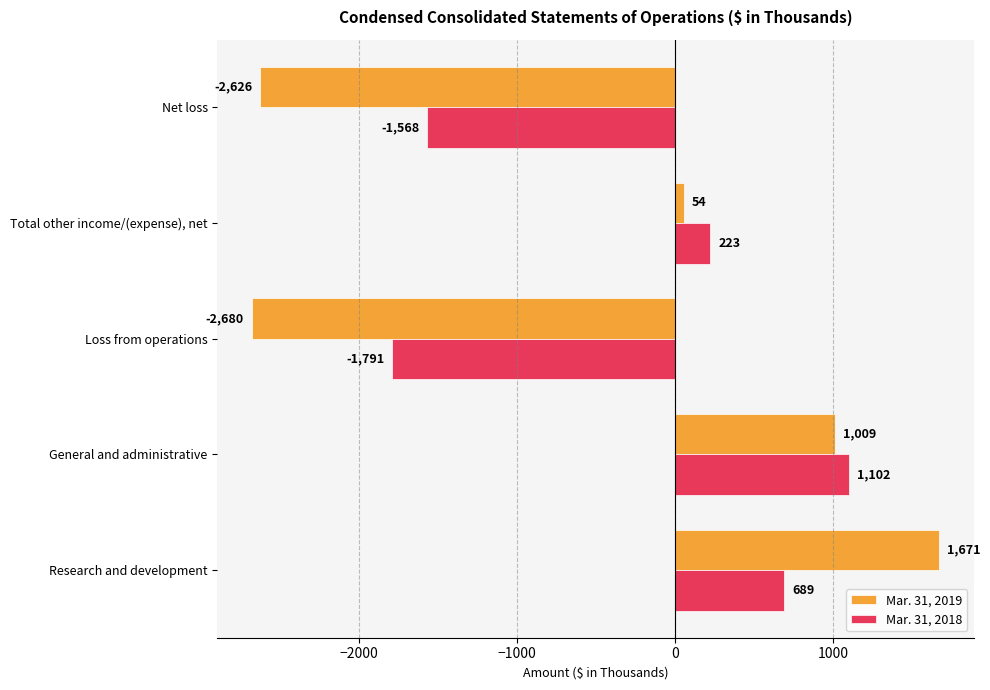

What is the spread (max minus min) of values at Total other income/(expense), net?

169